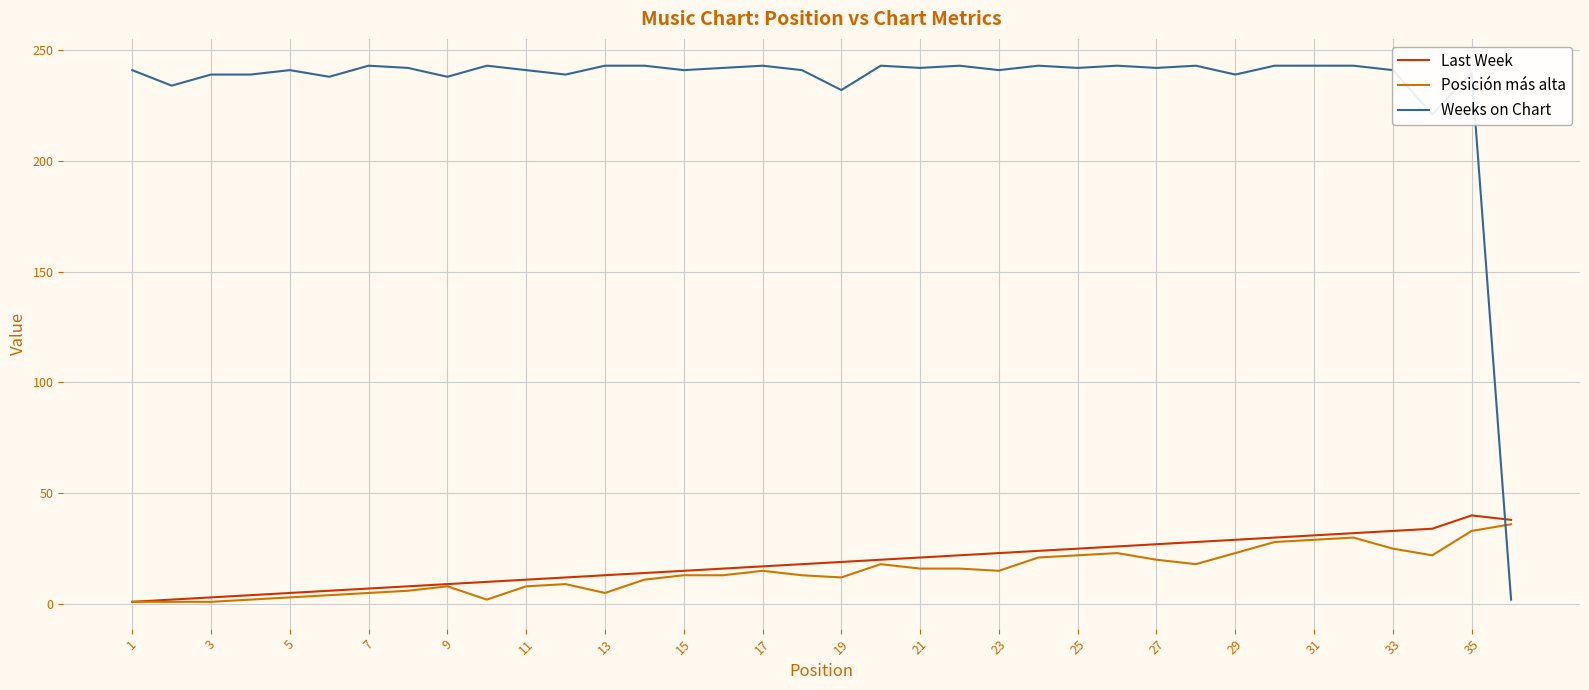

What is the sum of all Posición más alta values?

527